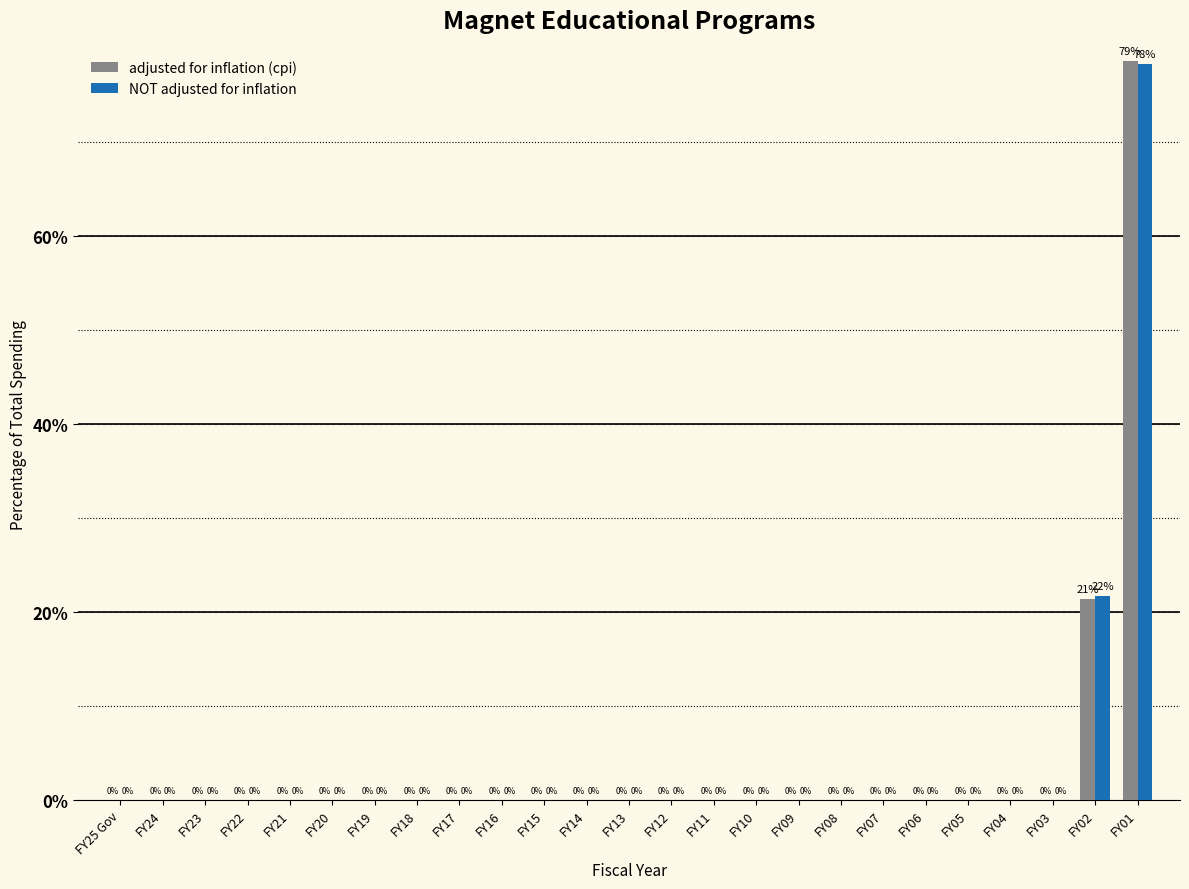

At which category is the sum across all series the highest?

FY01